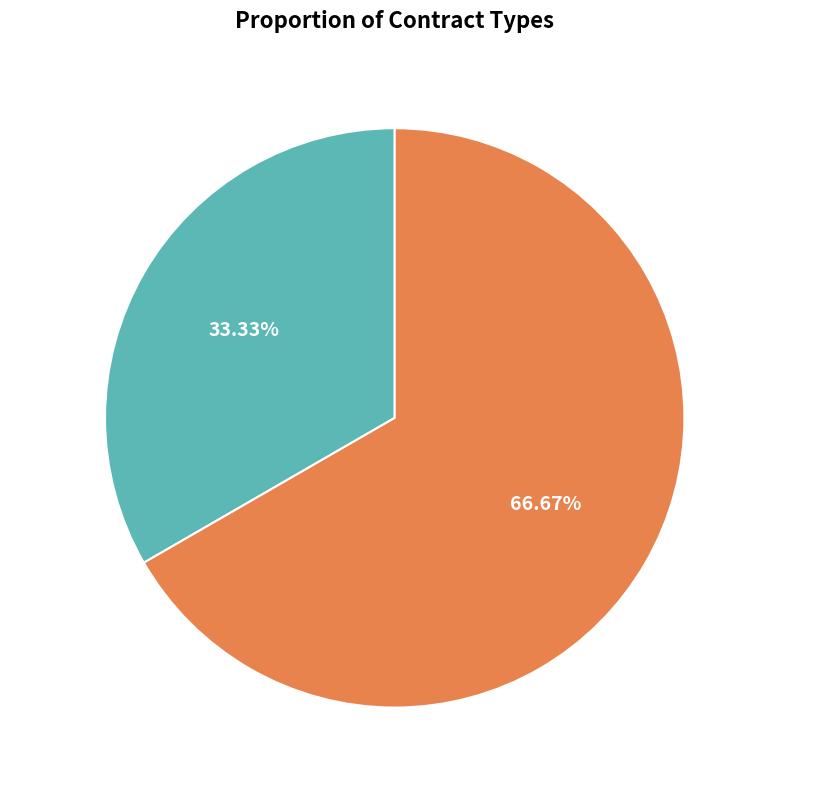

Which slice represents more than half of the pie?

Безстроковий